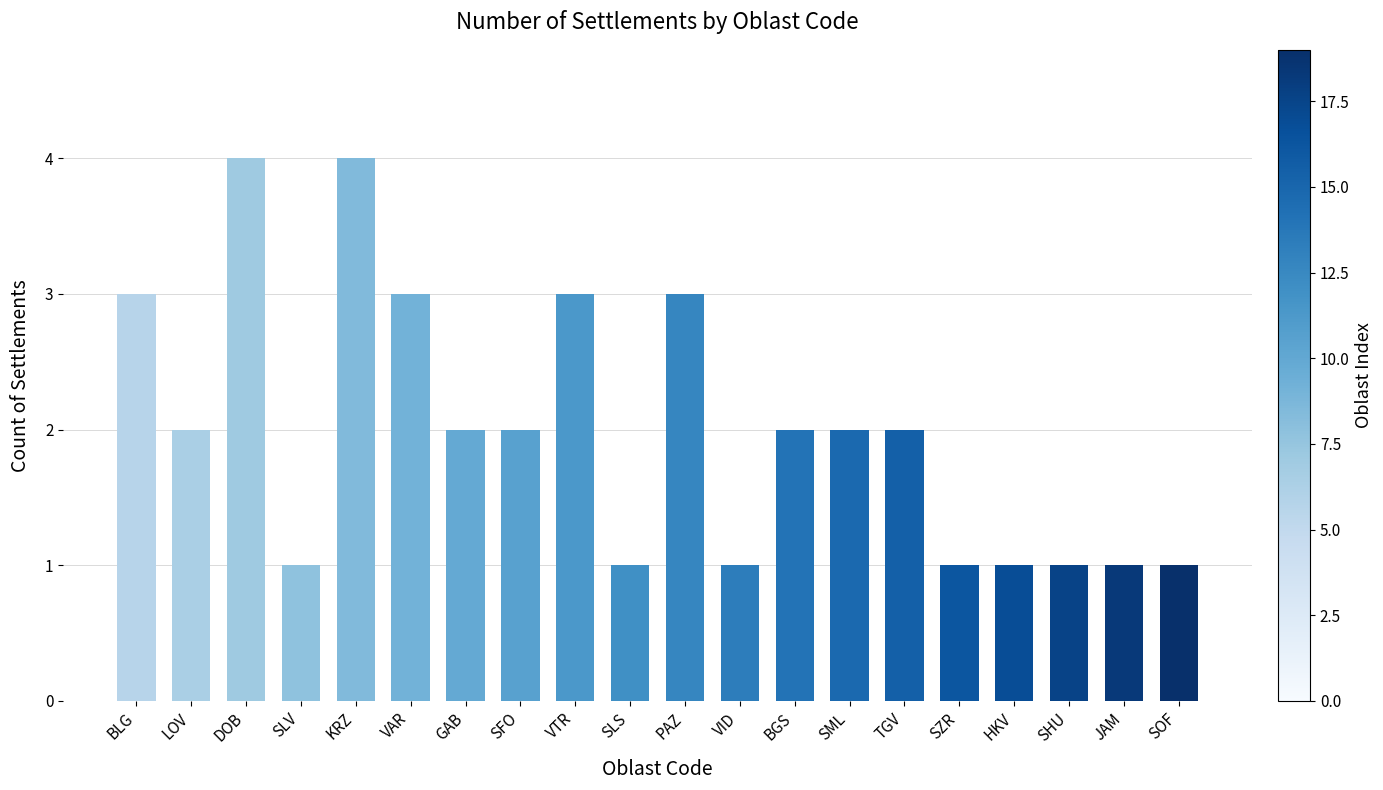

How many bars are there in total?

20